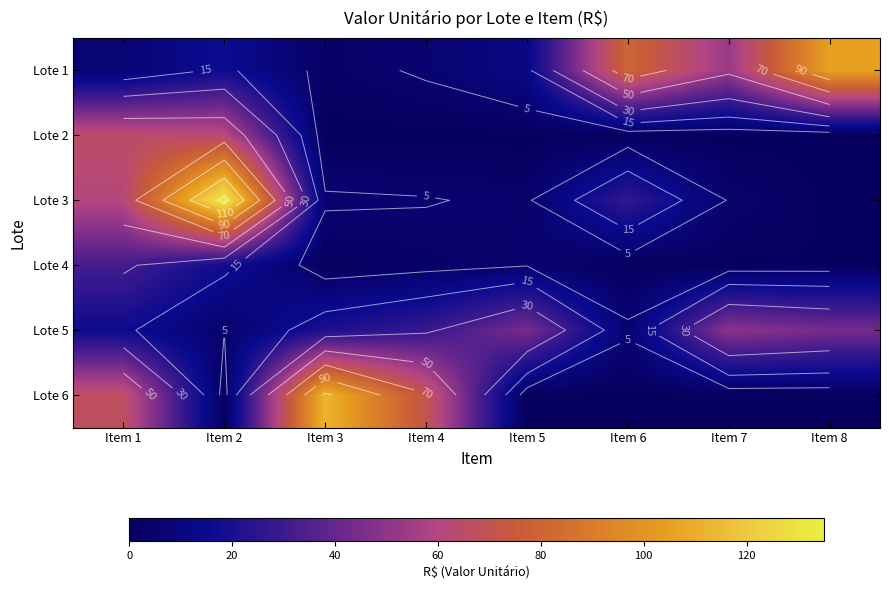

Which series changed the most between Item 3 and Item 6?

Lote 6